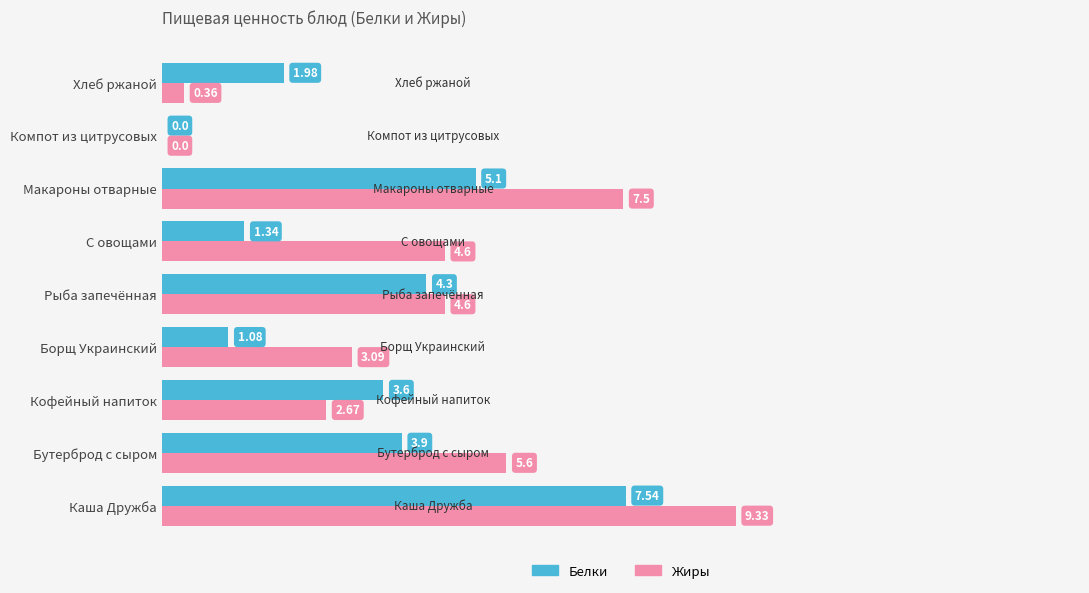

Where is Белки nearest to the value 3?

Кофейный напиток